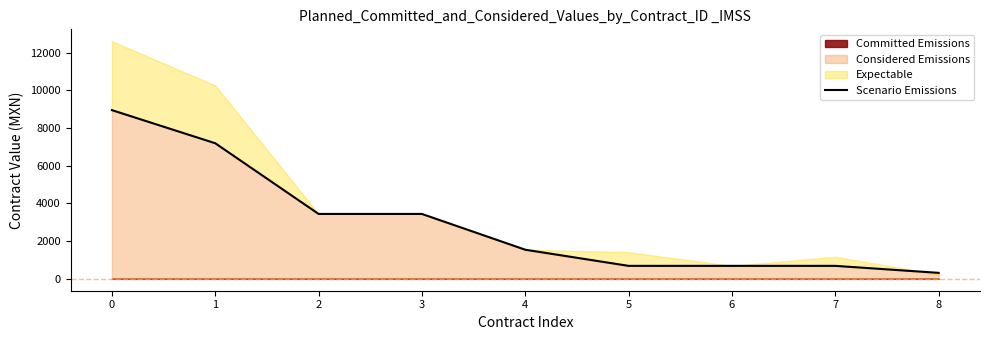

List the labels in order of value, smallest first.

8, 5, 6, 7, 4, 2, 3, 1, 0